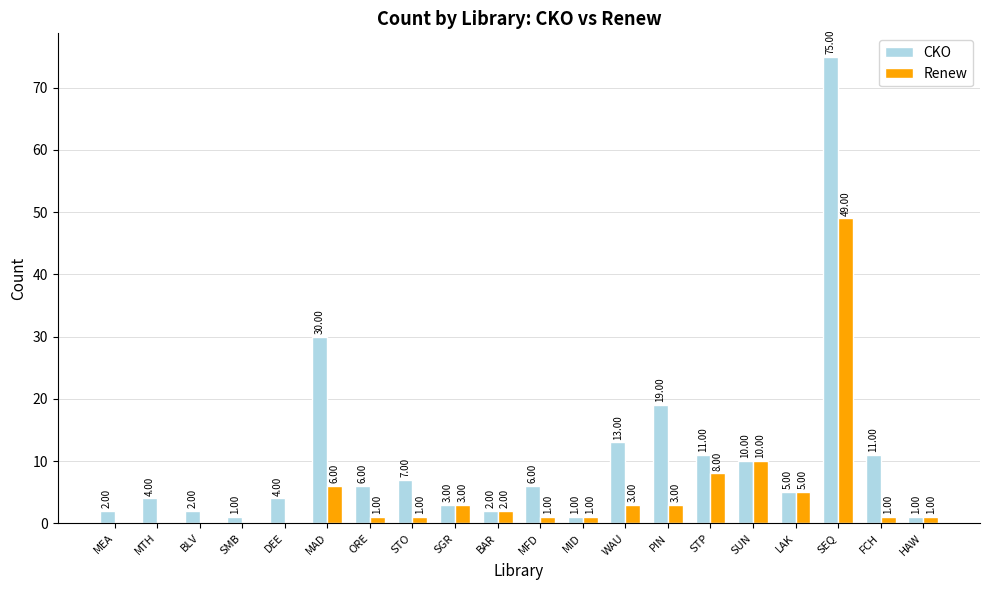

Reading left to right, extract all data points from this chart.

CKO: MEA=2	MTH=4	BLV=2	SMB=1	DEE=4	MAD=30	ORE=6	STO=7	SGR=3	BAR=2	MFD=6	MID=1	WAU=13	PIN=19	STP=11	SUN=10	LAK=5	SEQ=75	FCH=11	HAW=1
Renew: MEA=0	MTH=0	BLV=0	SMB=0	DEE=0	MAD=6	ORE=1	STO=1	SGR=3	BAR=2	MFD=1	MID=1	WAU=3	PIN=3	STP=8	SUN=10	LAK=5	SEQ=49	FCH=1	HAW=1